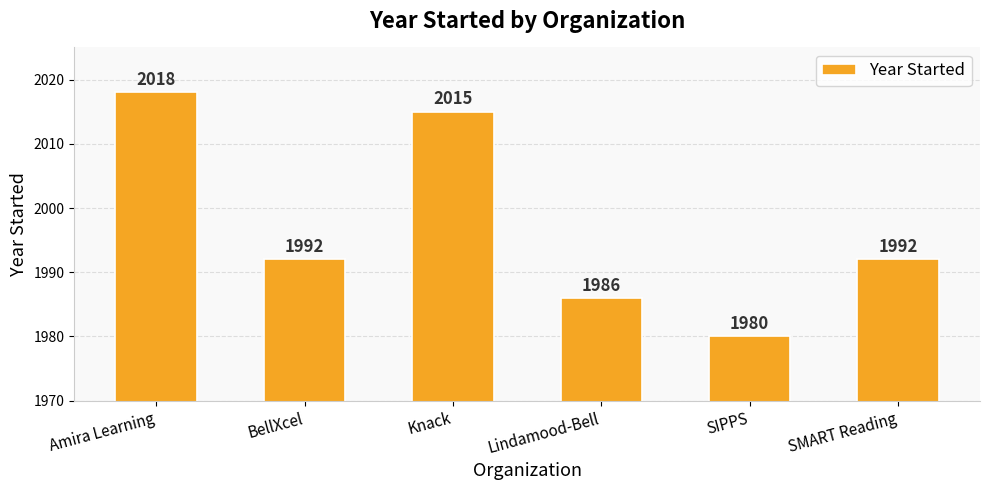

What position from the left is SMART Reading?

6